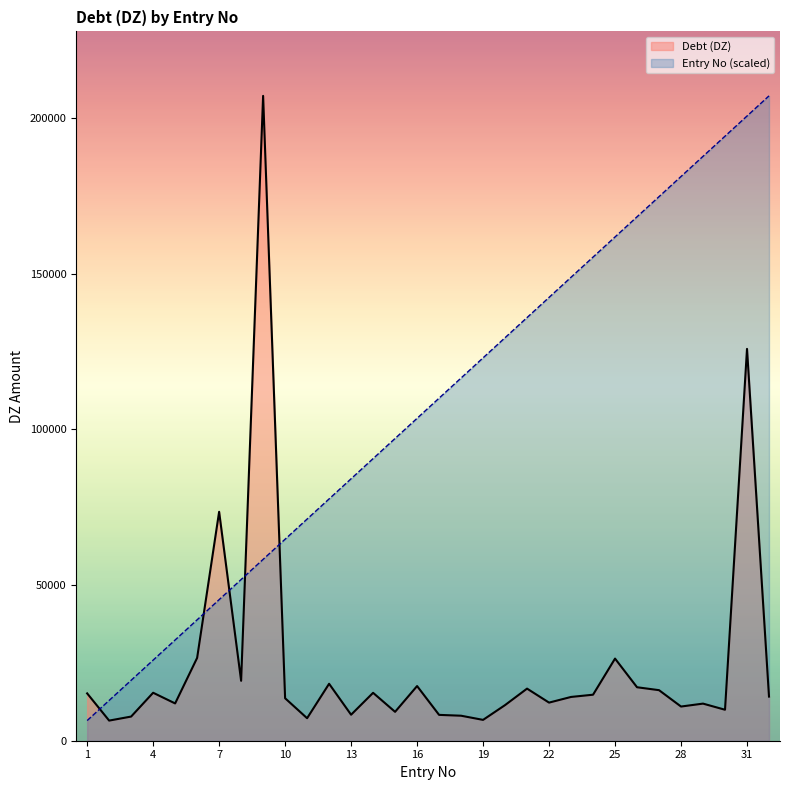

Reading left to right, transcribe all the data shown in this chart.

Debt (DZ): 15200.8	6462.7	7759.7	15404.8	11976.3	26596.1	73514.6	19241.1	207073.6	13638.9	7228.2	18286.6	8348.7	15382.5	9277.1	17556.5	8300.0	8029.6	6690.9	11441.9	16731.1	12237.5	14057.5	14775.1	26371.8	17171.1	16233.7	10977.2	11916.7	9950.0	125826.1	14175.3
Entry No: 6471.1	12942.1	19413.2	25884.2	32355.2	38826.3	45297.3	51768.4	58239.5	64710.5	71181.6	77652.6	84123.7	90594.7	97065.8	103536.8	110007.9	116478.9	122949.9	129421.0	135892.1	142363.1	148834.1	155305.2	161776.2	168247.3	174718.4	181189.4	187660.5	194131.5	200602.6	207073.6